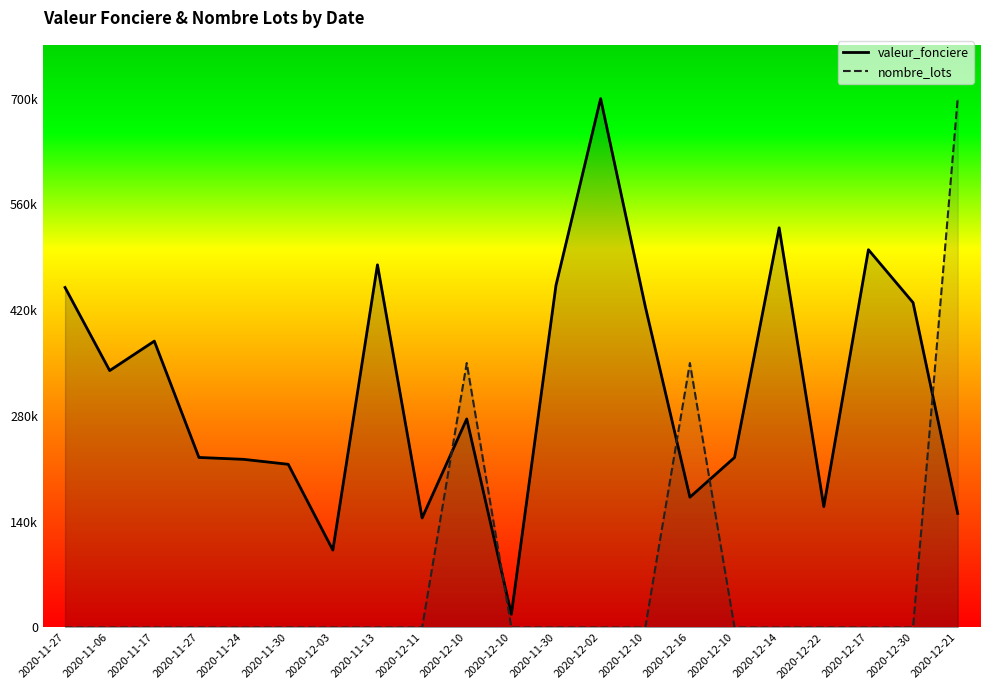

What is the label of the 12th point from the right?

2020-12-10